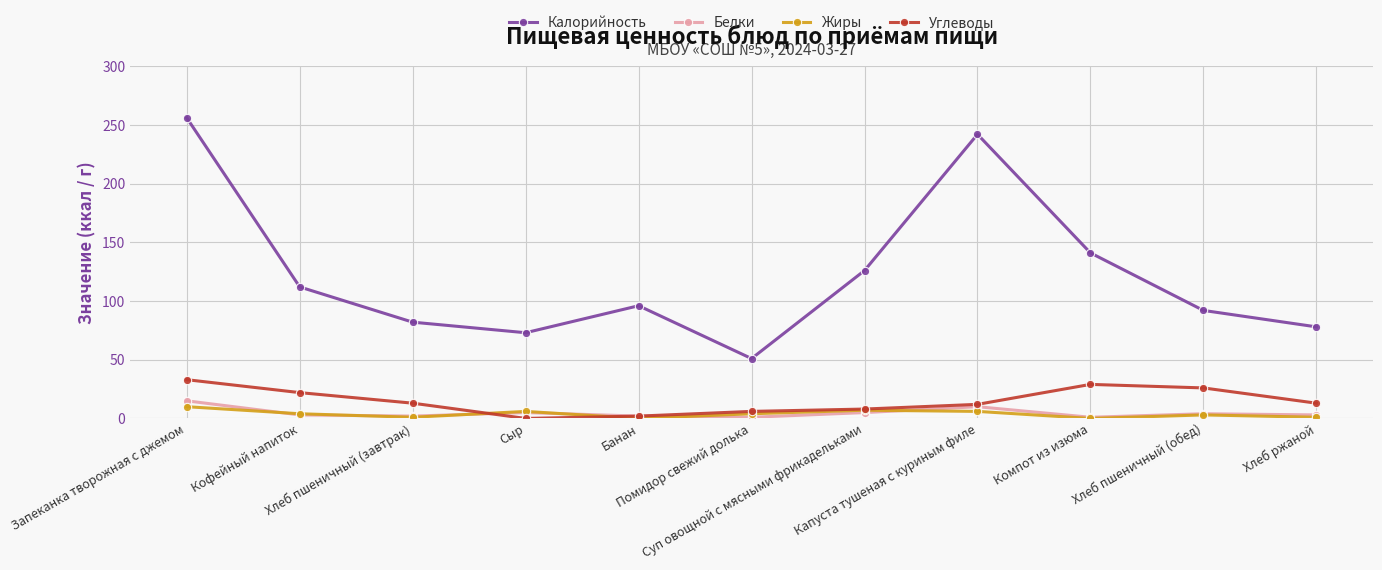

Which series has the largest total across all categories?

Калорийность